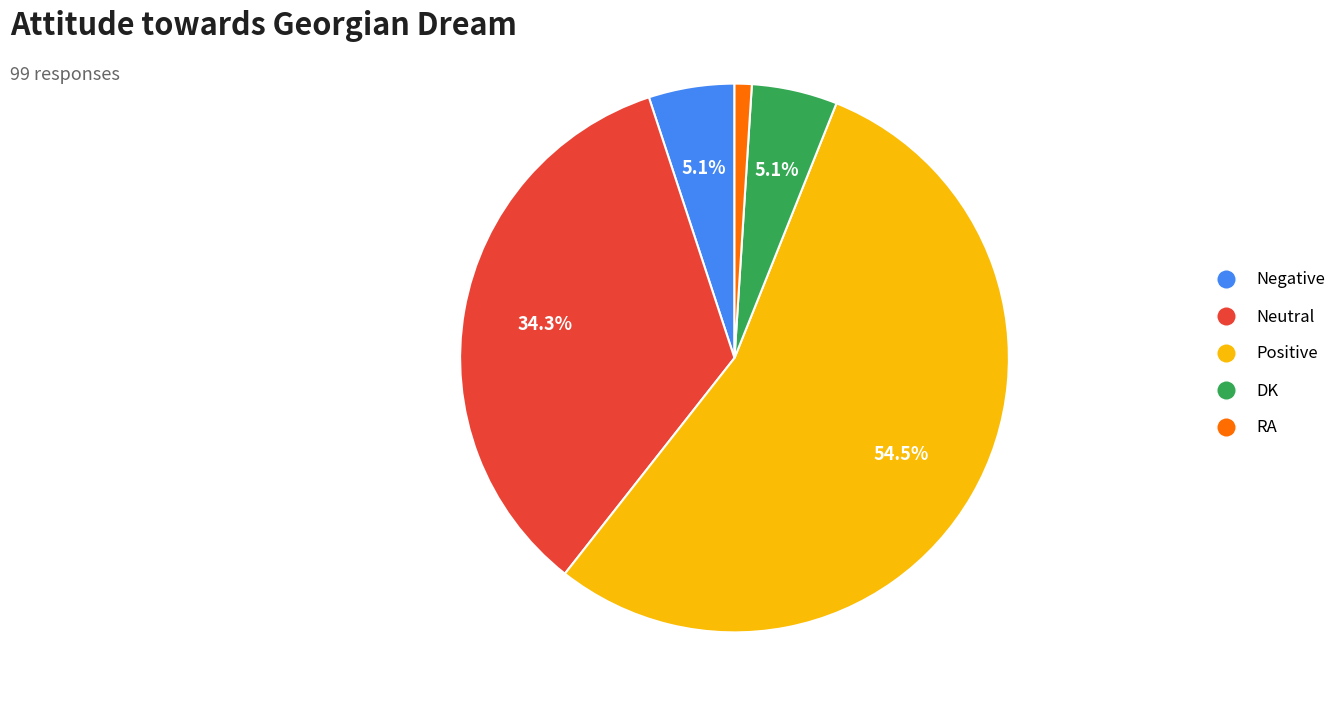

To the nearest percent, what is the average slice percentage?

20%